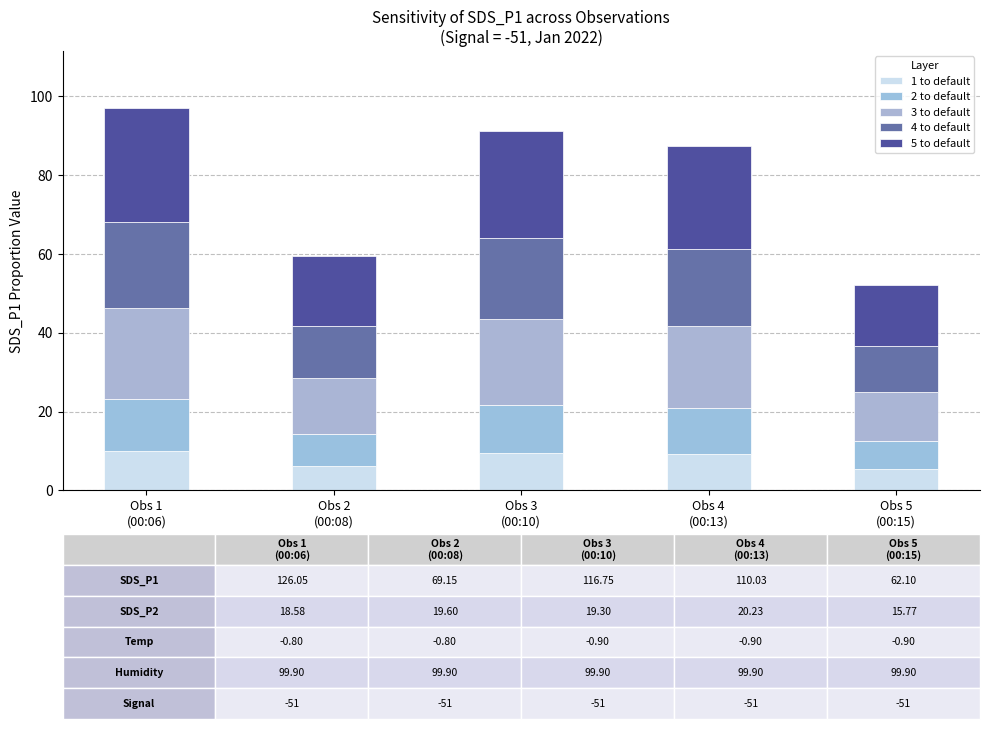

How many bars are there in total?

5